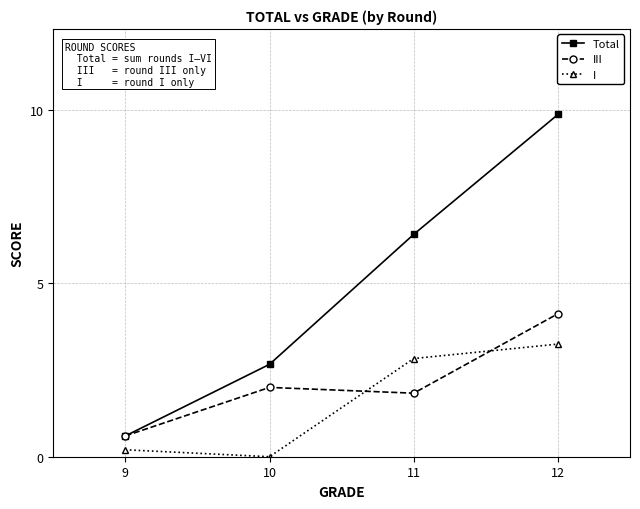

How many categories are shown in the chart?

4